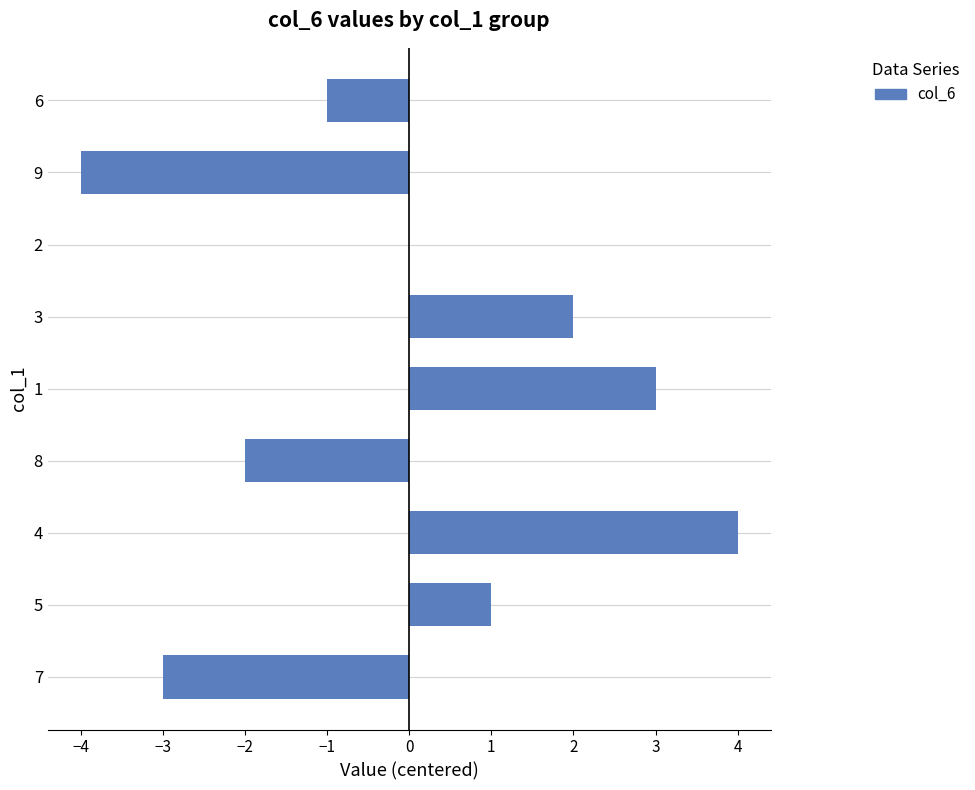

What is the maximum value shown in the chart?

4